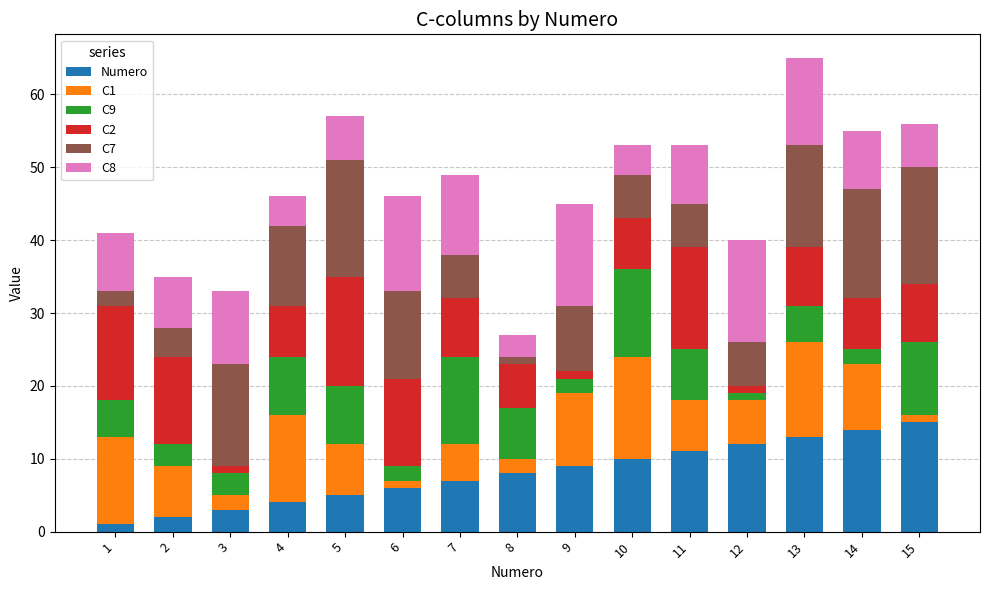

True or false: Numero has a value of 4 at 4.

True